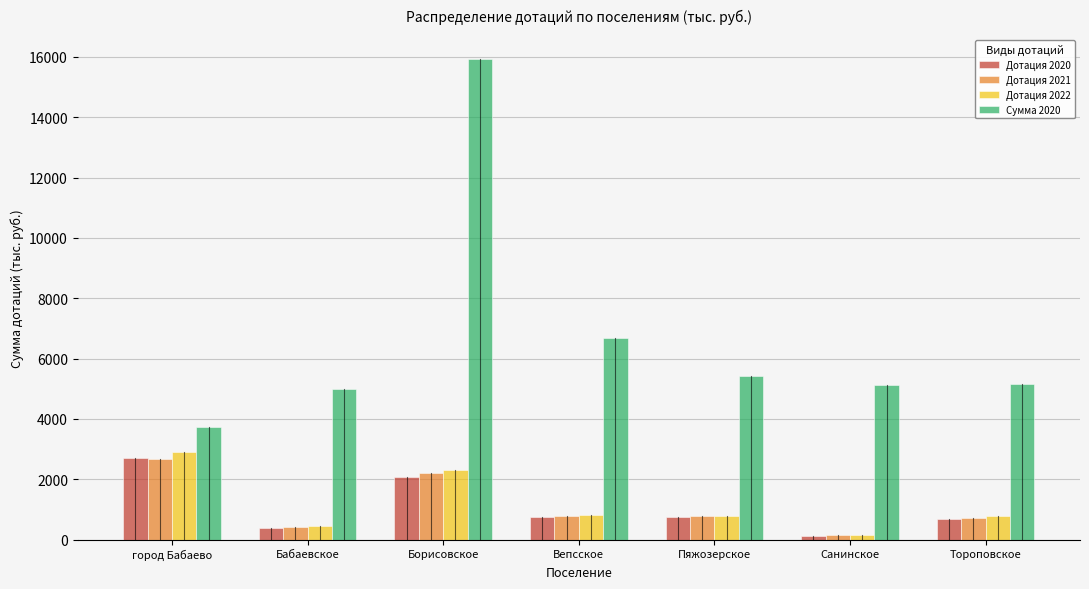

Between Санинское and Тороповское, which series saw the biggest shift?

Дотация 2022